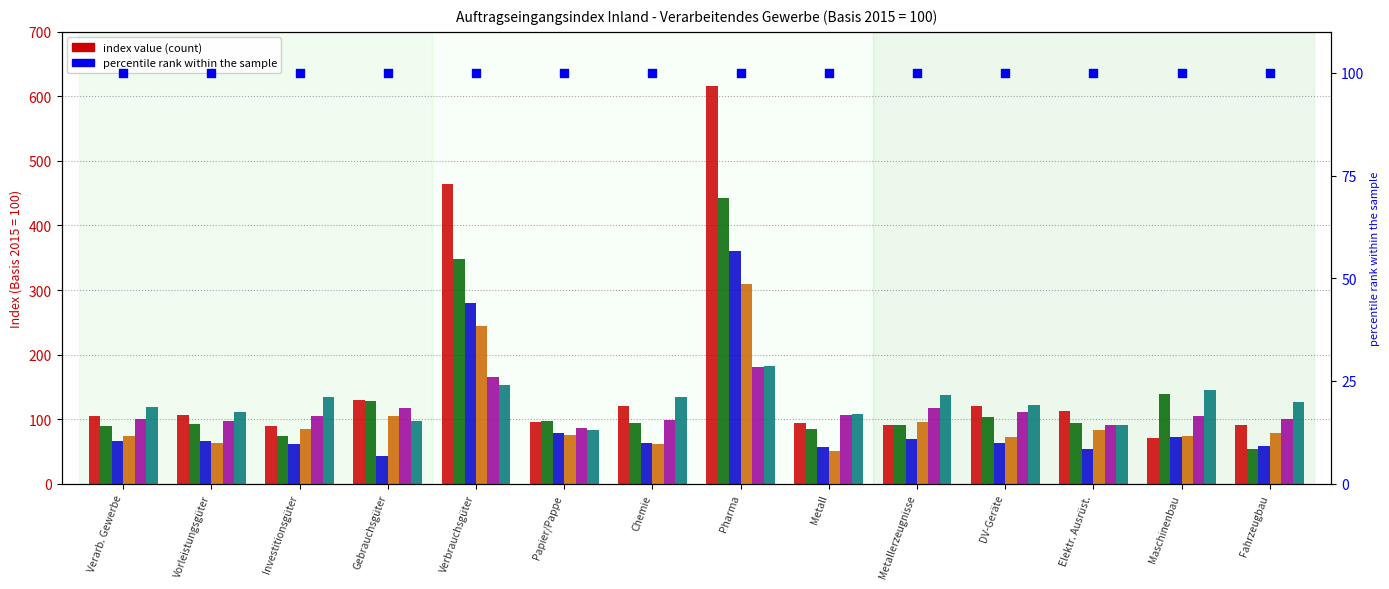

At how many categories does at least one series exceed 194?

2